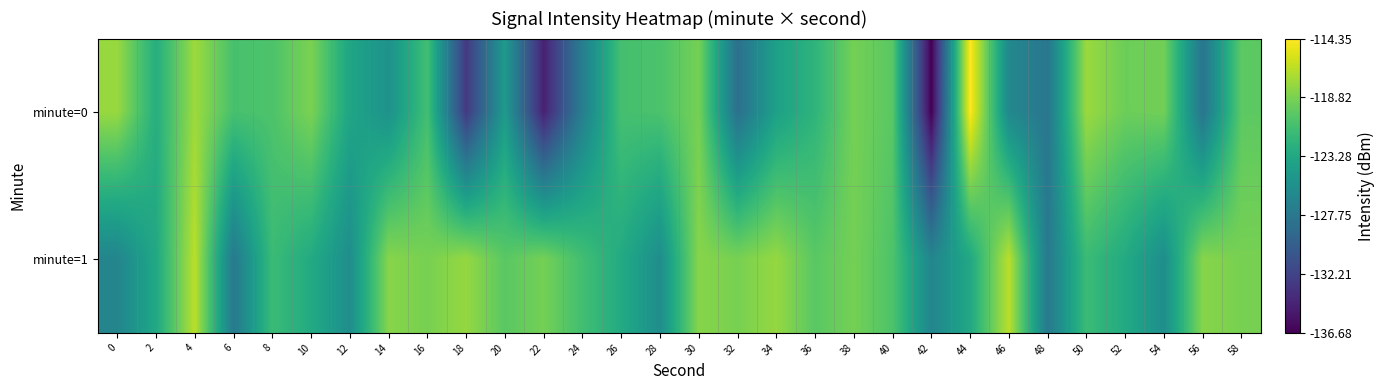

How many series are shown in this chart?

2